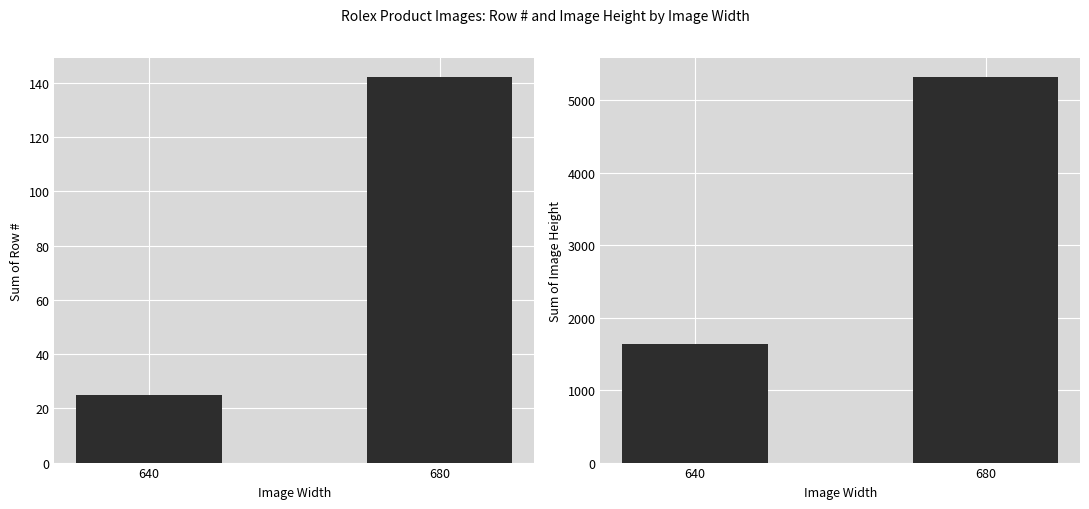

Is it true that Image Height equals 2749 at 640?

False